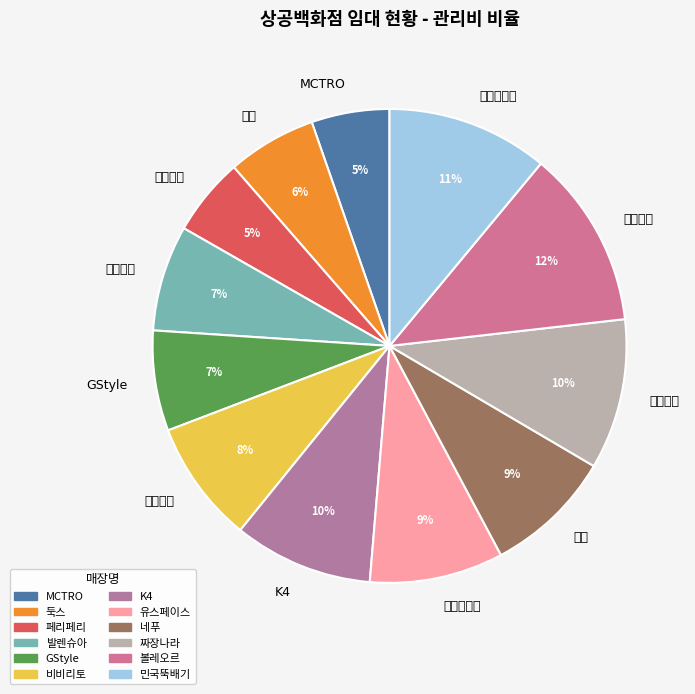

Does 유스페이스 represent more than half of the total?

No